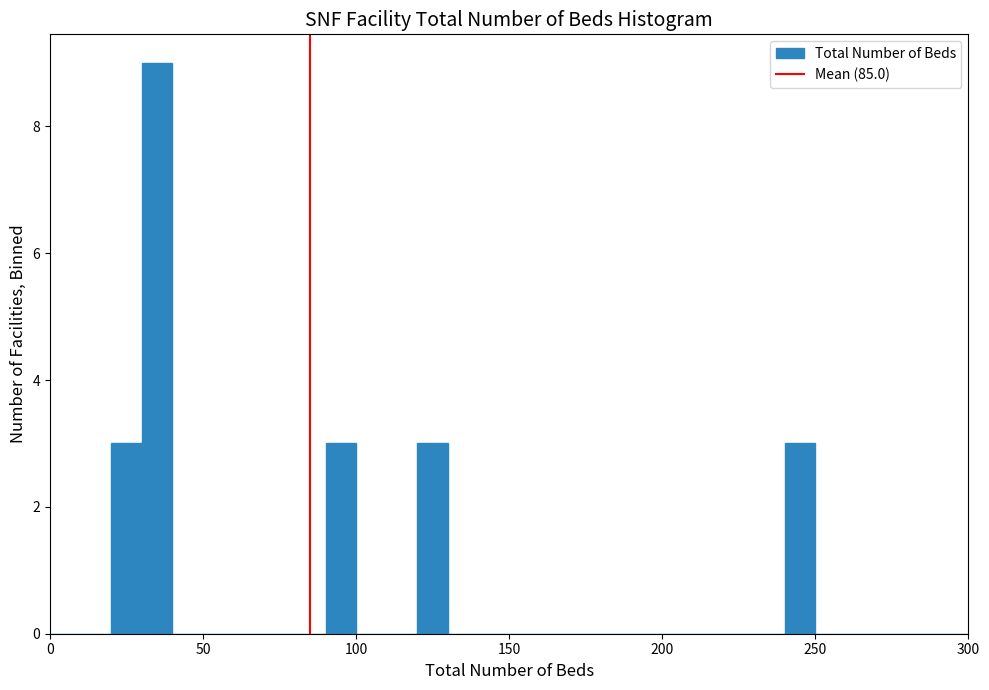

Around what value on the x-axis is the tallest bar? Give the approximate position of its centre, as read against the axis.

35